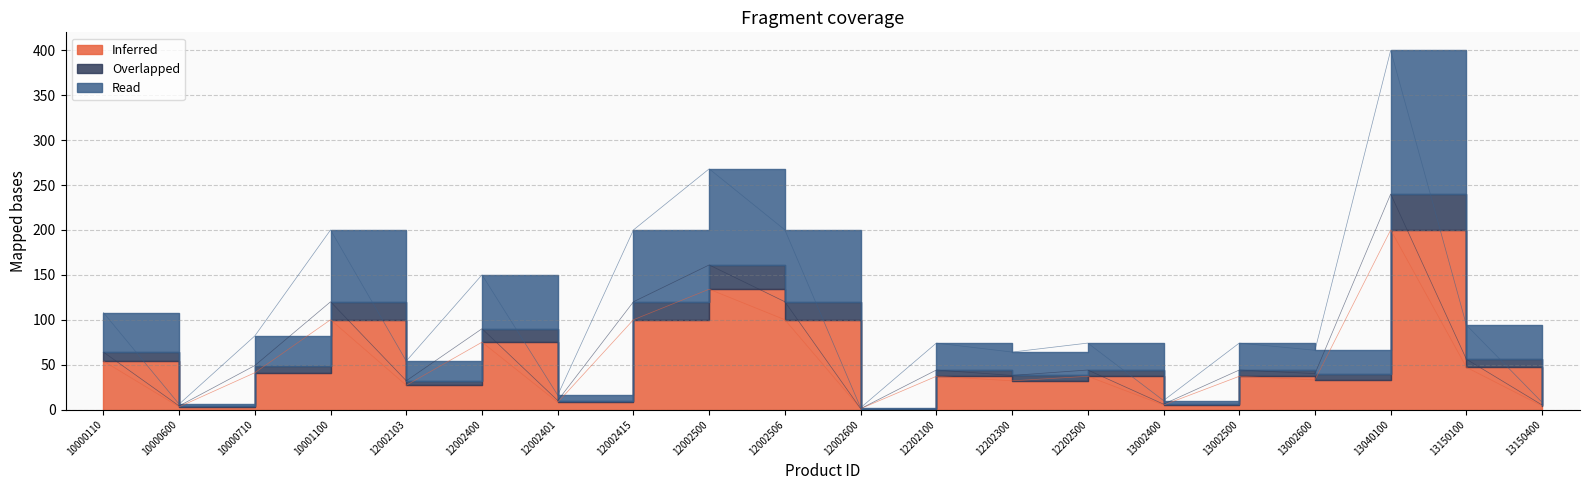

Reading left to right, transcribe all the data shown in this chart.

Inferred: 10000110=54	10000600=3	10000710=41	10001100=100	12002103=27	12002400=75	12002401=8	12002415=100	12002500=134	12002506=100	12002600=1	12202100=37	12202300=32	12202500=37	13002400=5	13002500=37	13002600=33	13040100=200	13150100=47	13150400=4
Overlapped: 10000110=64	10000600=4	10000710=49	10001100=120	12002103=32	12002400=90	12002401=10	12002415=120	12002500=161	12002506=120	12002600=1	12202100=44	12202300=38	12202500=44	13002400=6	13002500=44	13002600=40	13040100=240	13150100=56	13150400=5
Read: 10000110=108	10000600=6	10000710=82	10001100=200	12002103=54	12002400=150	12002401=16	12002415=200	12002500=268	12002506=200	12002600=2	12202100=74	12202300=64	12202500=74	13002400=10	13002500=74	13002600=66	13040100=400	13150100=94	13150400=8